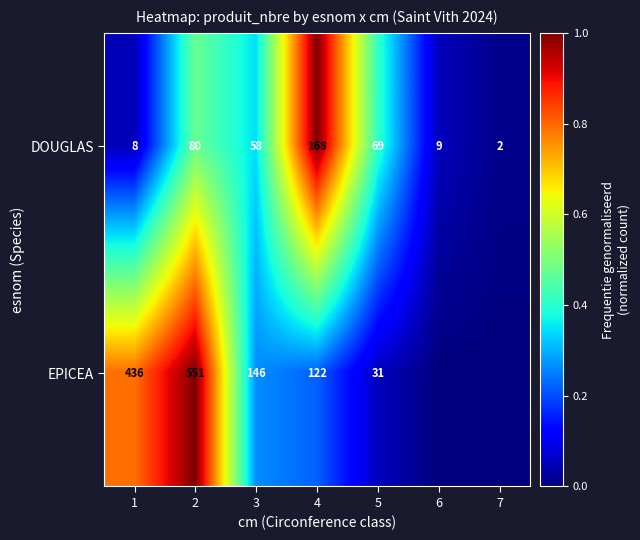

True or false: DOUGLAS has a value of 115 at 5.

False